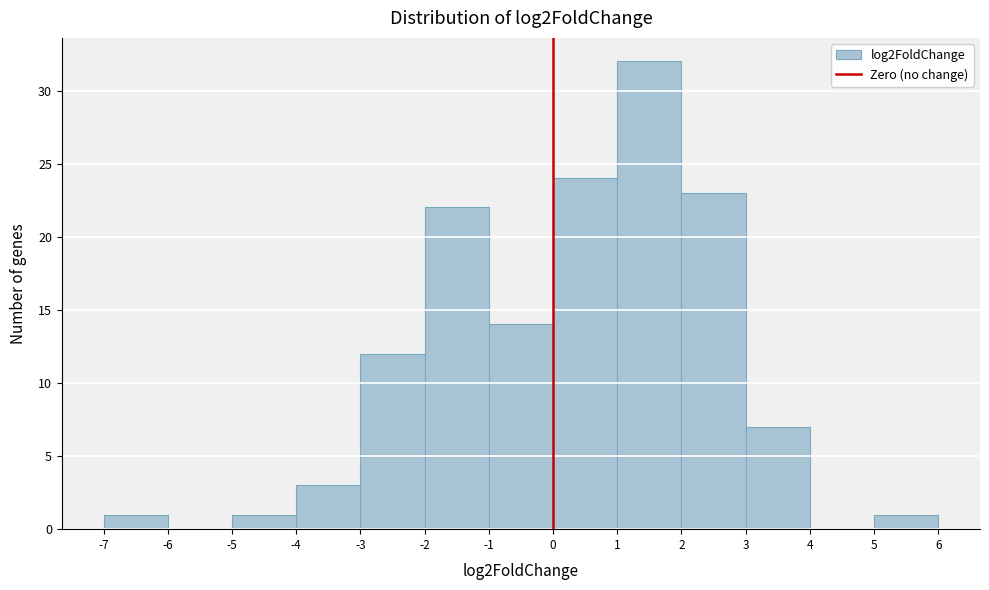

Reading left to right, list every bar in this chart as the range it spans on the x-axis followed by its height. The values are not printed on the chart, so give them approximately, as read against the axis.

-7 to -6: 1
-6 to -5: 0
-5 to -4: 1
-4 to -3: 3
-3 to -2: 12
-2 to -1: 22
-1 to 0: 14
0 to 1: 24
1 to 2: 32
2 to 3: 23
3 to 4: 7
4 to 5: 0
5 to 6: 1